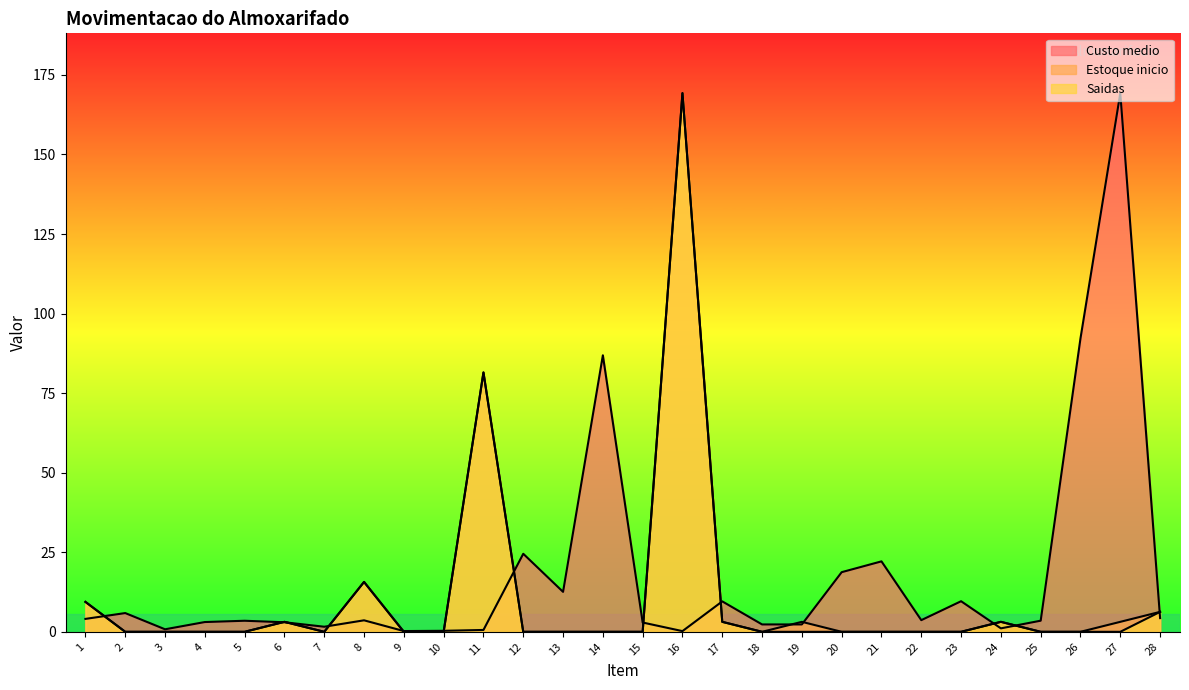

True or false: Custo medio has a value of 3.5 at 25.

True